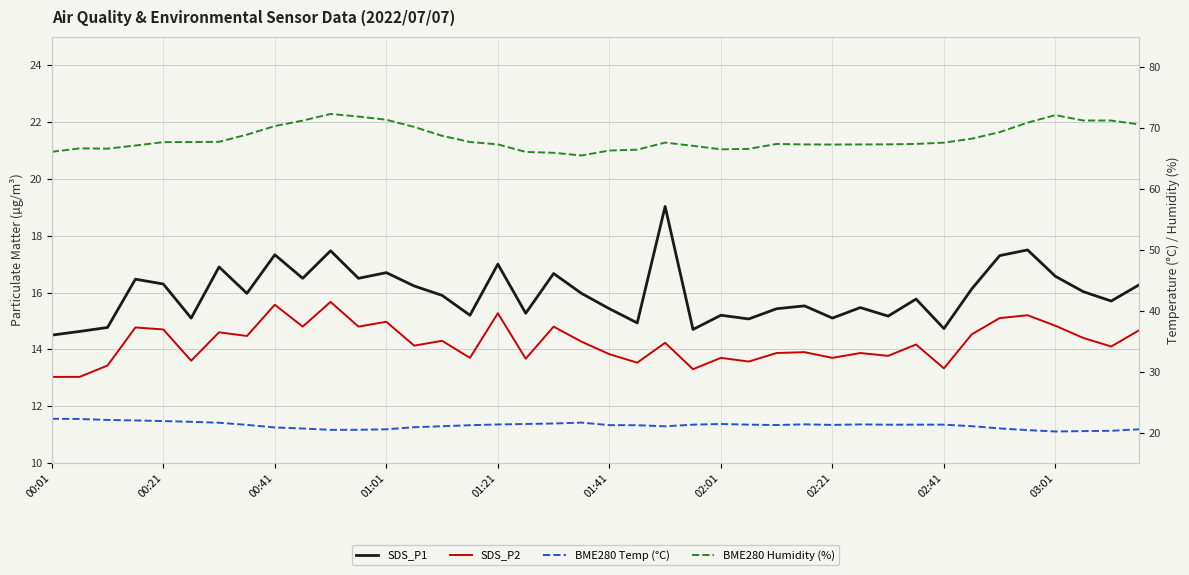

What is the difference between the maximum and minimum values in the SDS_P2 series?

2.6